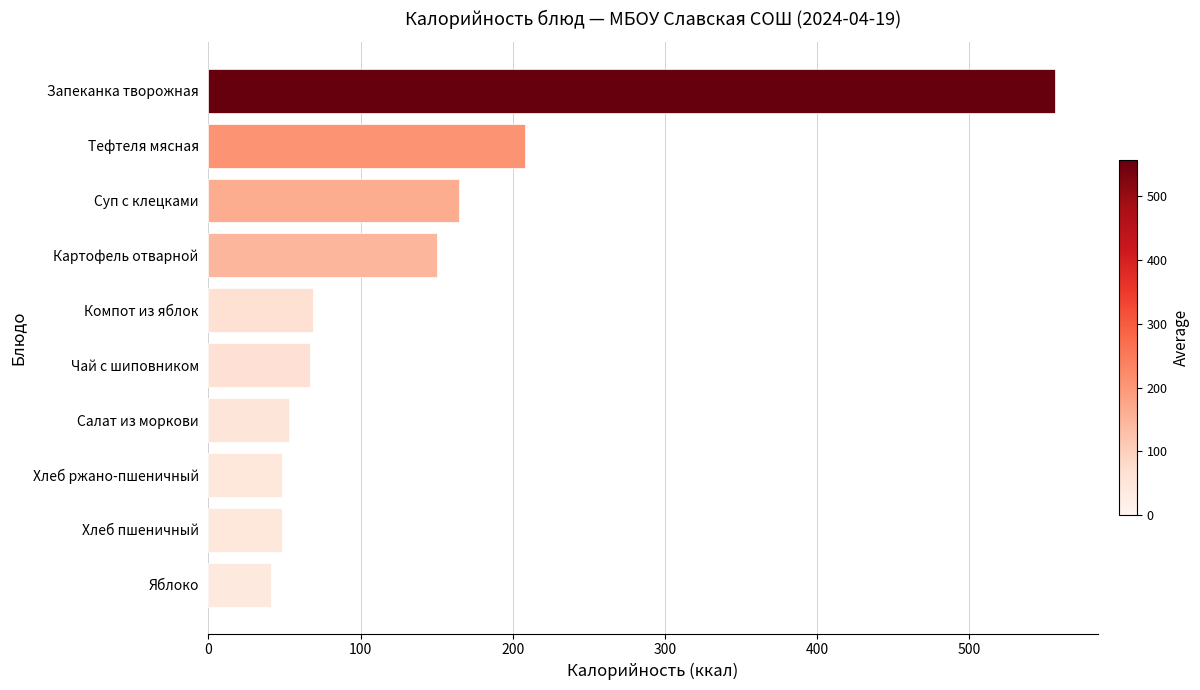

True or false: the data shows 138.9 at Тефтеля мясная.

False